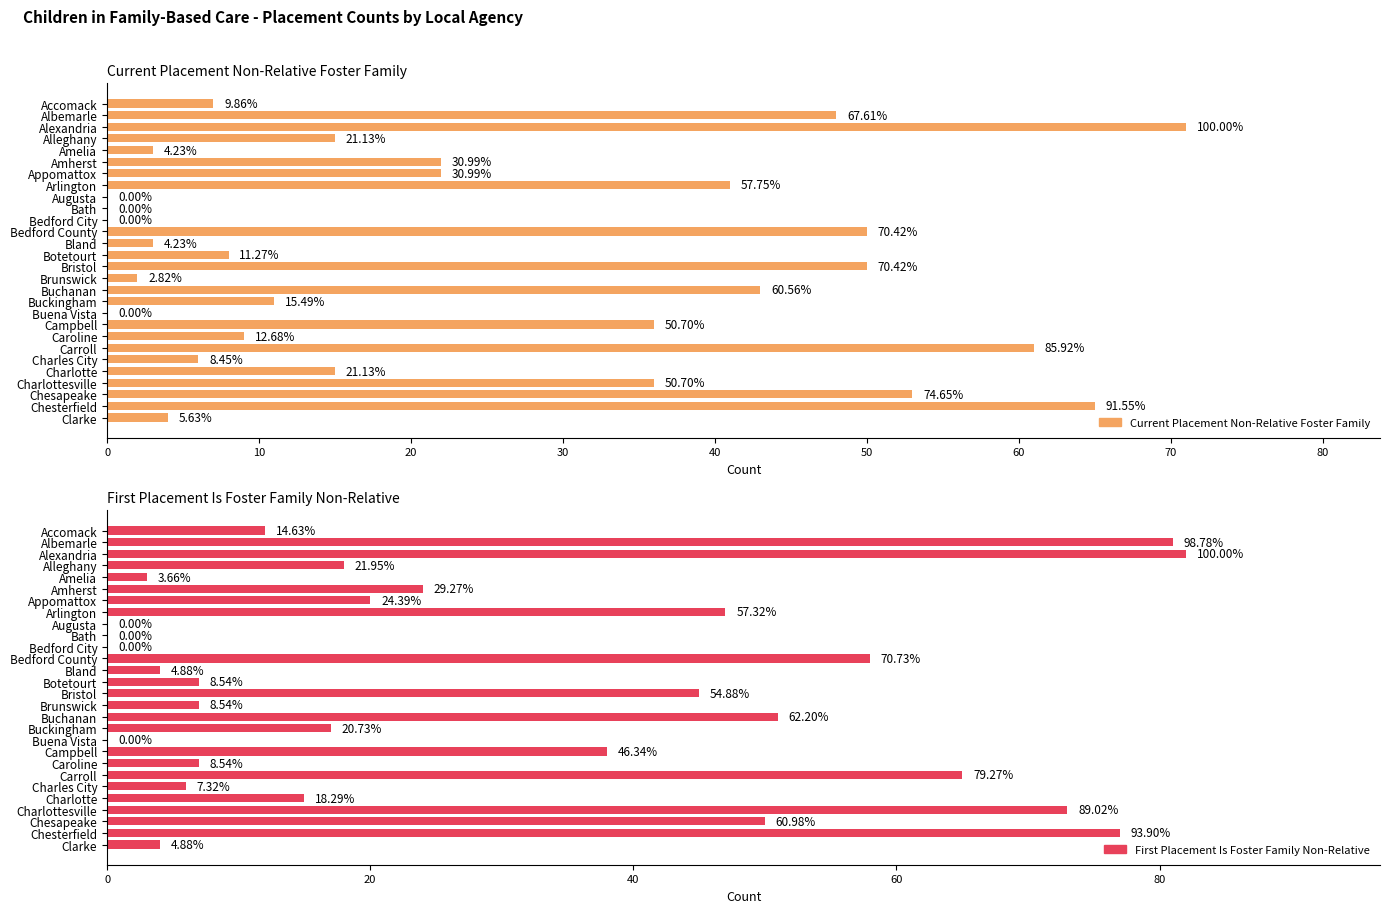

How many bars are there in each group?

2